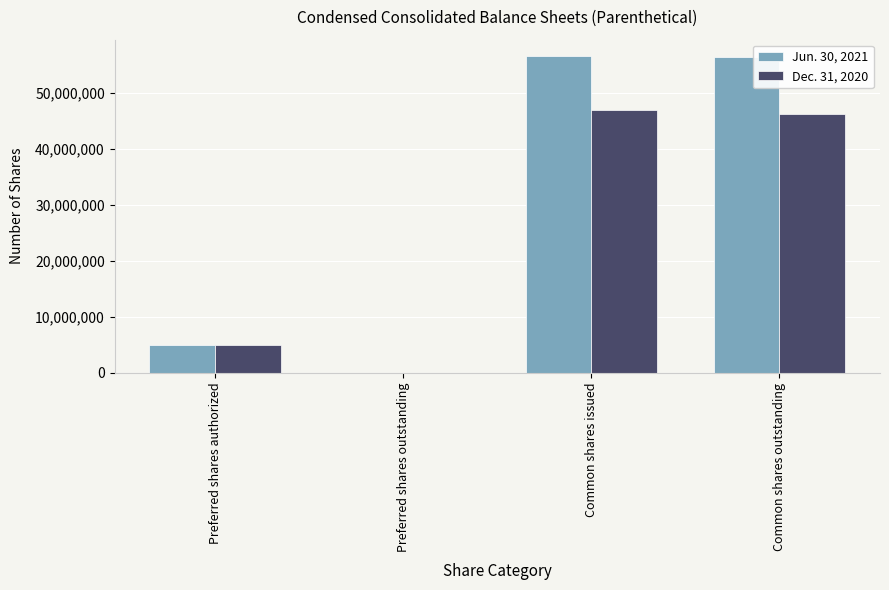

True or false: Jun. 30, 2021 has a value of 7190236 at Preferred shares authorized.

False